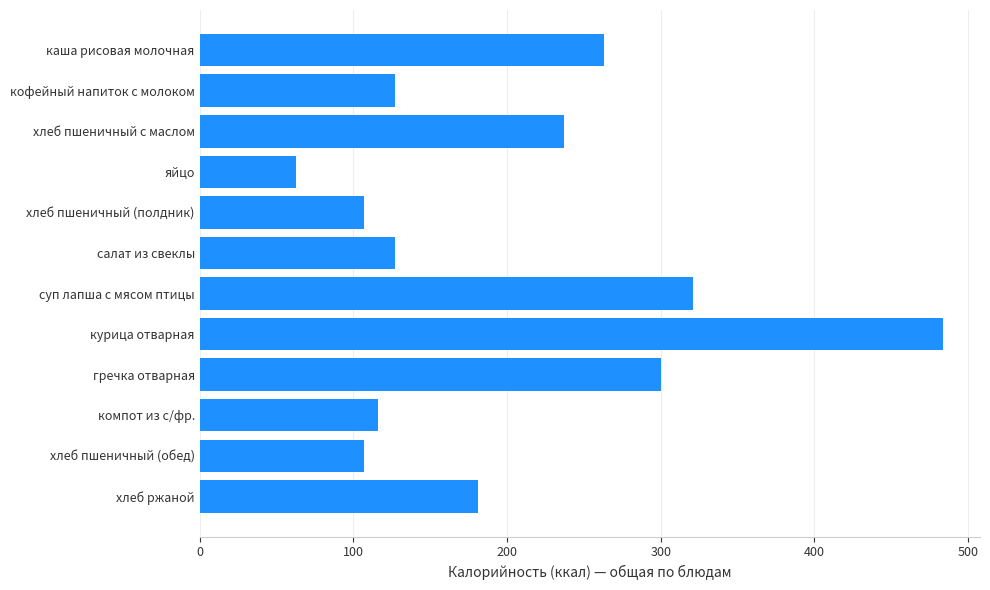

Which has a higher value, яйцо or курица отварная?

курица отварная